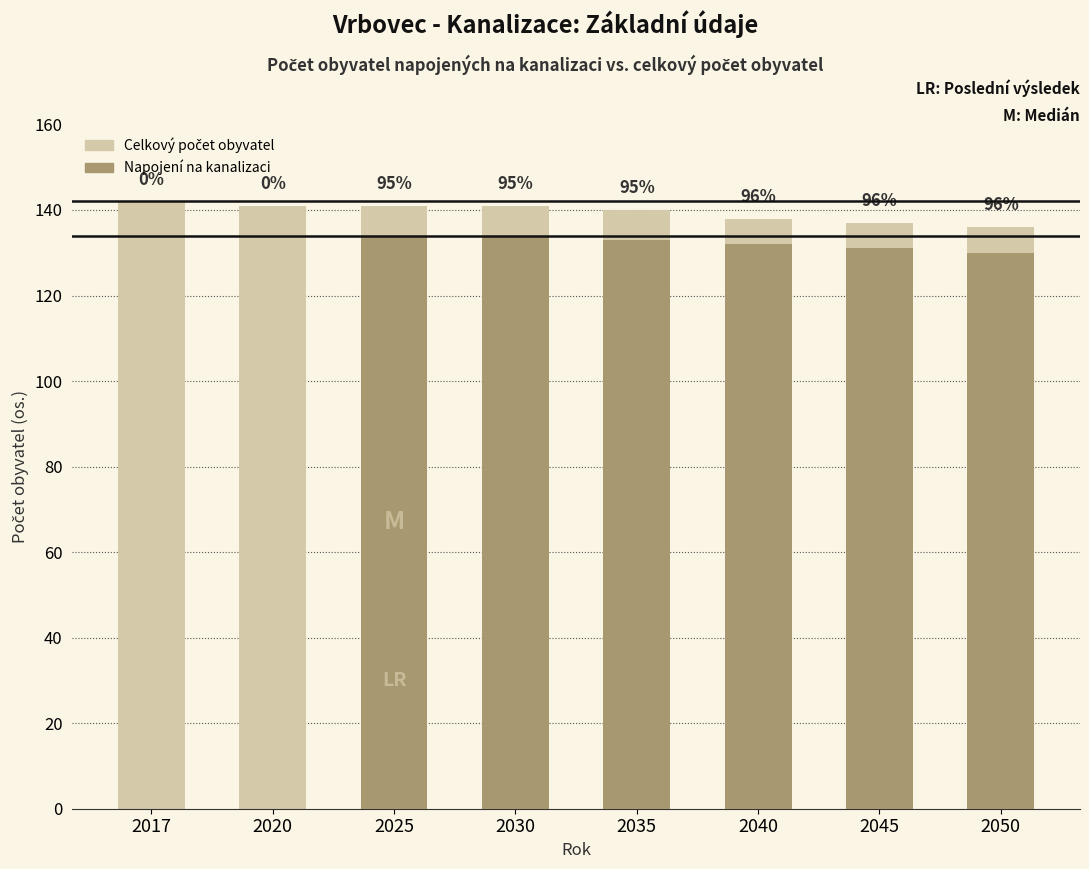

Between 2017 and 2025, which series saw the biggest shift?

Počet obyv. napoj na kanalizaci